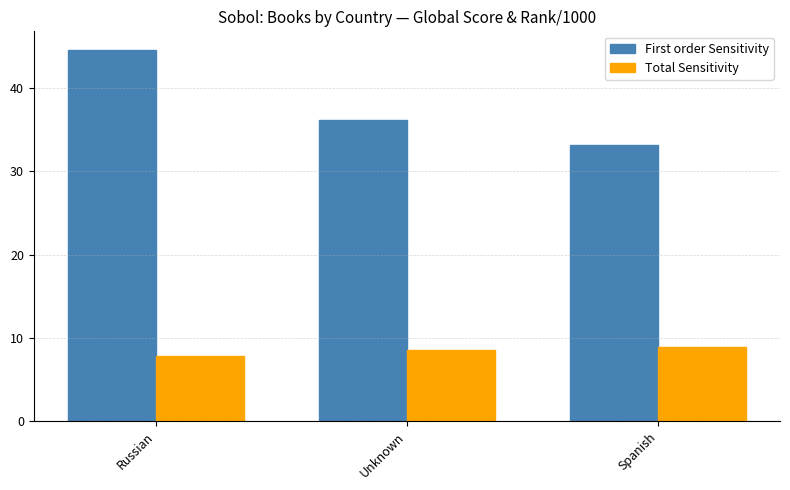

How many distinct data groups are displayed?

2